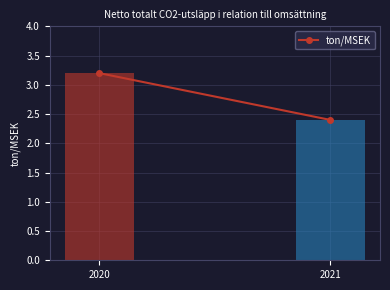

How many bars are there in total?

2